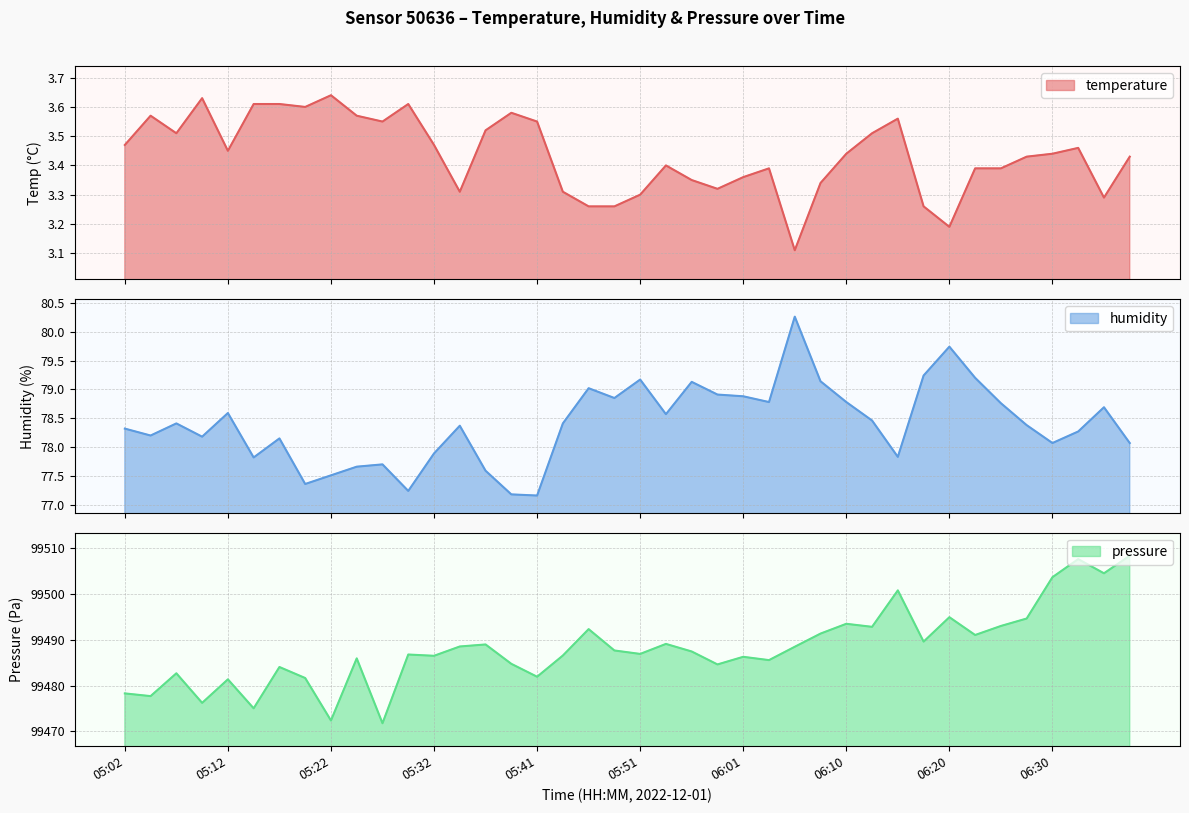

At which category does humidity reach its first local peak?

05:07